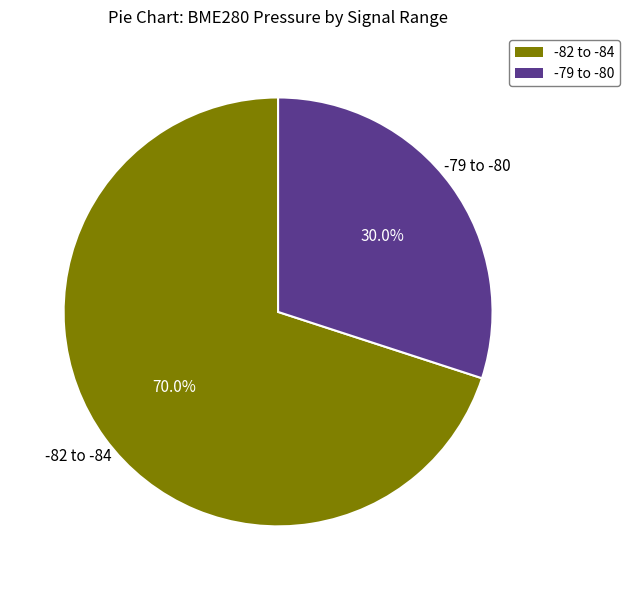

Which slice is the largest?

-82 to -84